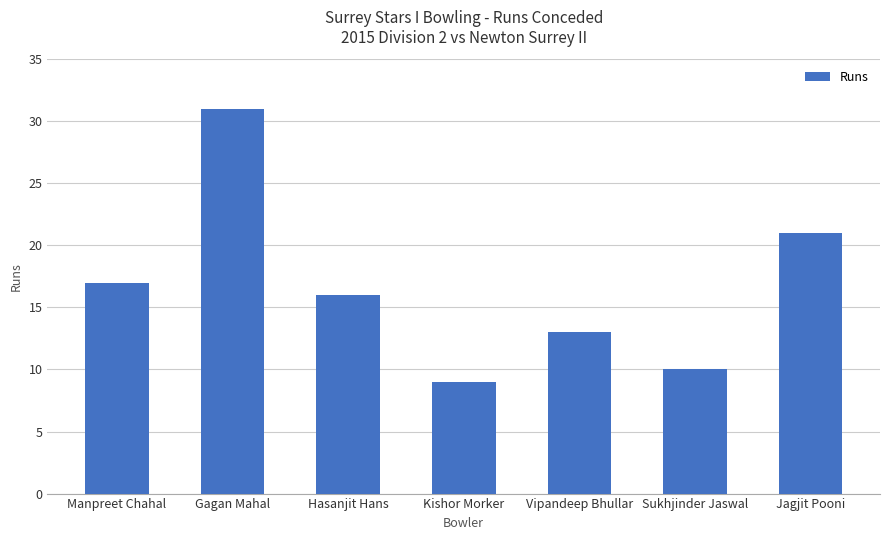

Between Sukhjinder Jaswal and Manpreet Chahal, which is larger?

Manpreet Chahal